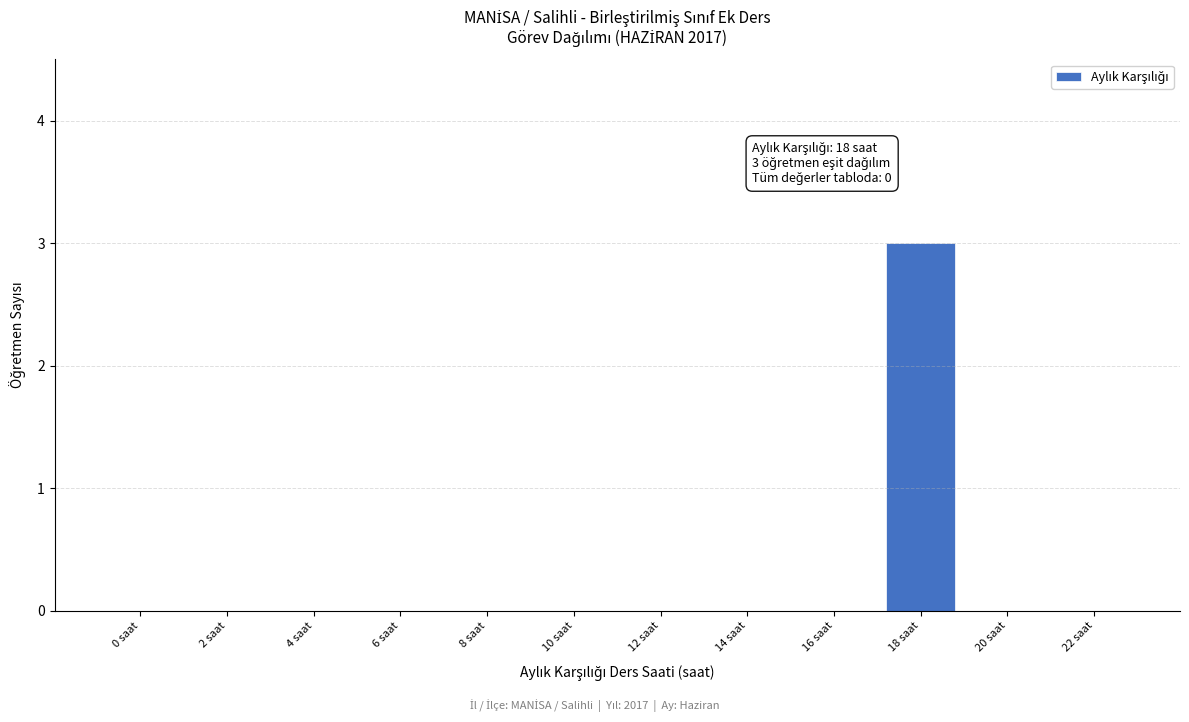

Reading right to left, what are all the values shown in this chart?

22 saat=0	20 saat=0	18 saat=3	16 saat=0	14 saat=0	12 saat=0	10 saat=0	8 saat=0	6 saat=0	4 saat=0	2 saat=0	0 saat=0